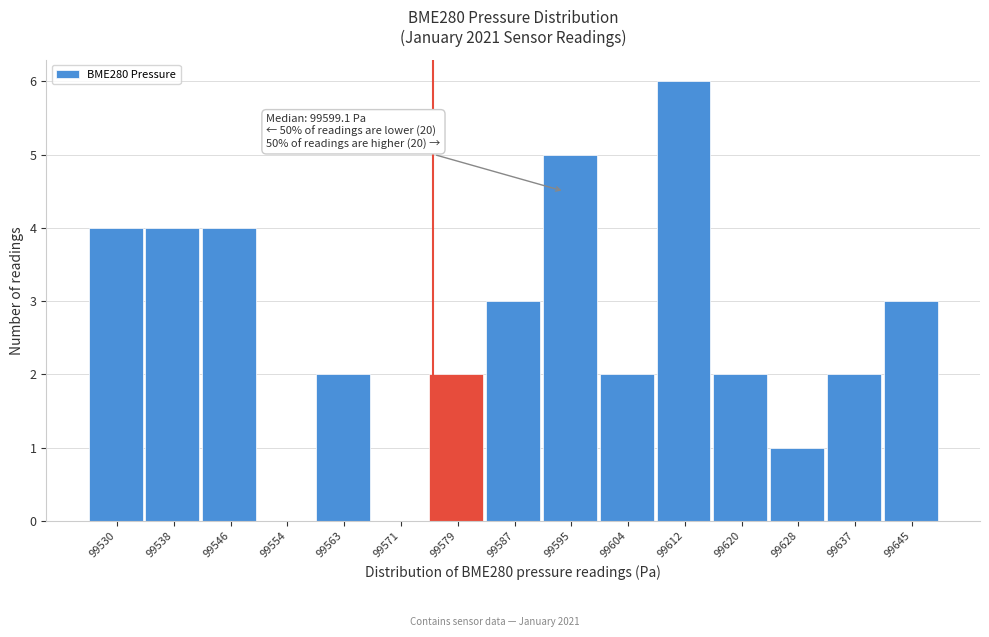

Reading left to right, list all the values displayed in this chart.

99530=4	99538=4	99546=4	99554=0	99563=2	99571=0	99579=2	99587=3	99595=5	99604=2	99612=6	99620=2	99628=1	99637=2	99645=3